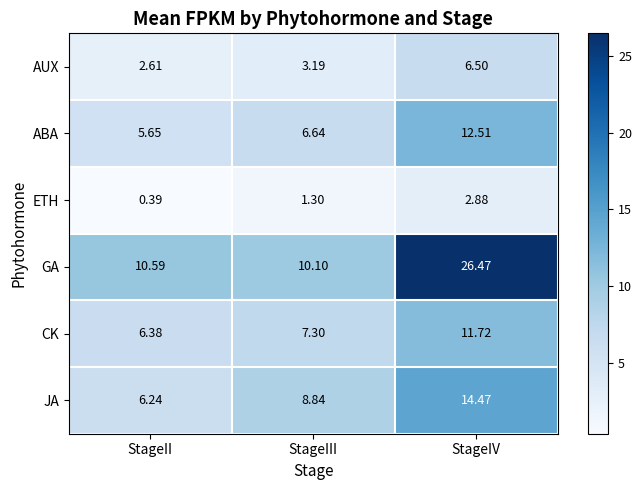

Which label corresponds to the largest value in the chart?

StageIV